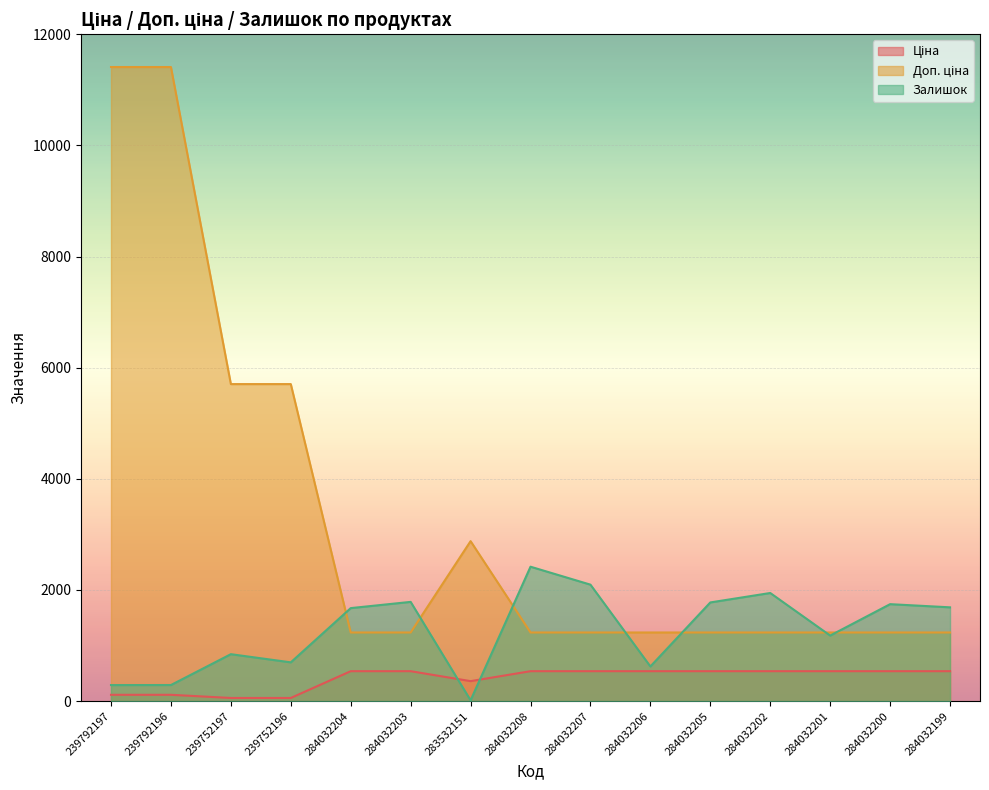

Which category has the highest value across all series?

239792197